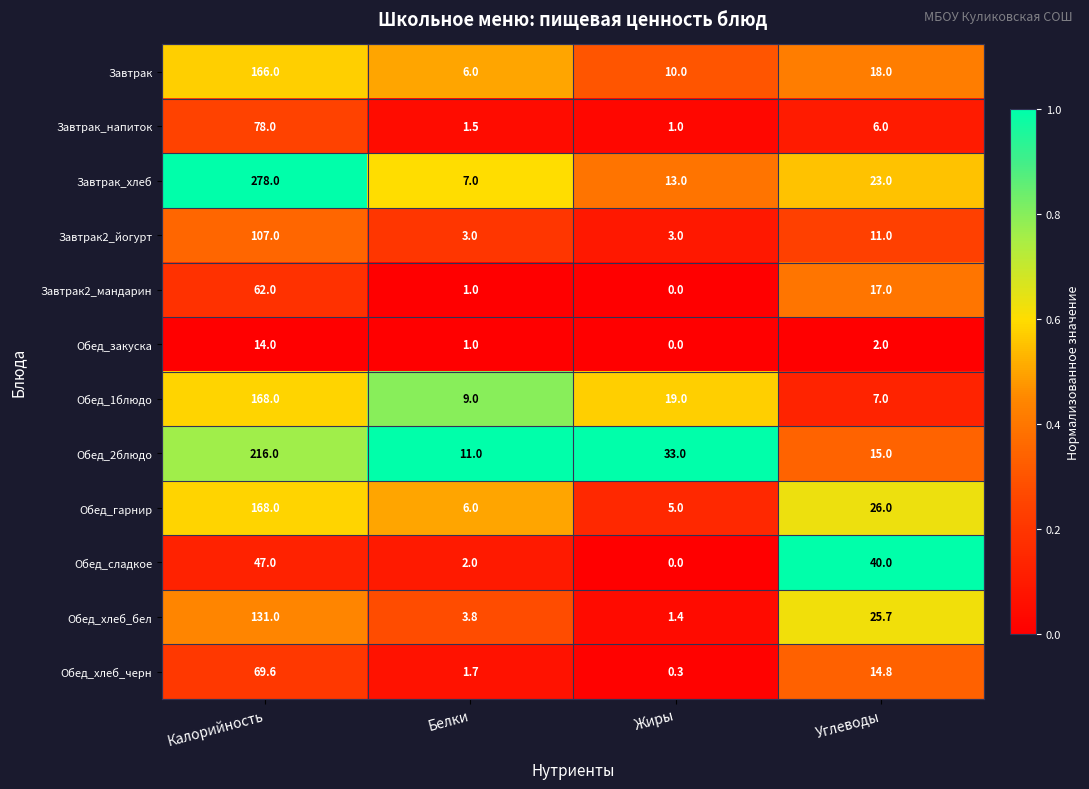

Which series has the widest spread of values?

Завтрак_хлеб